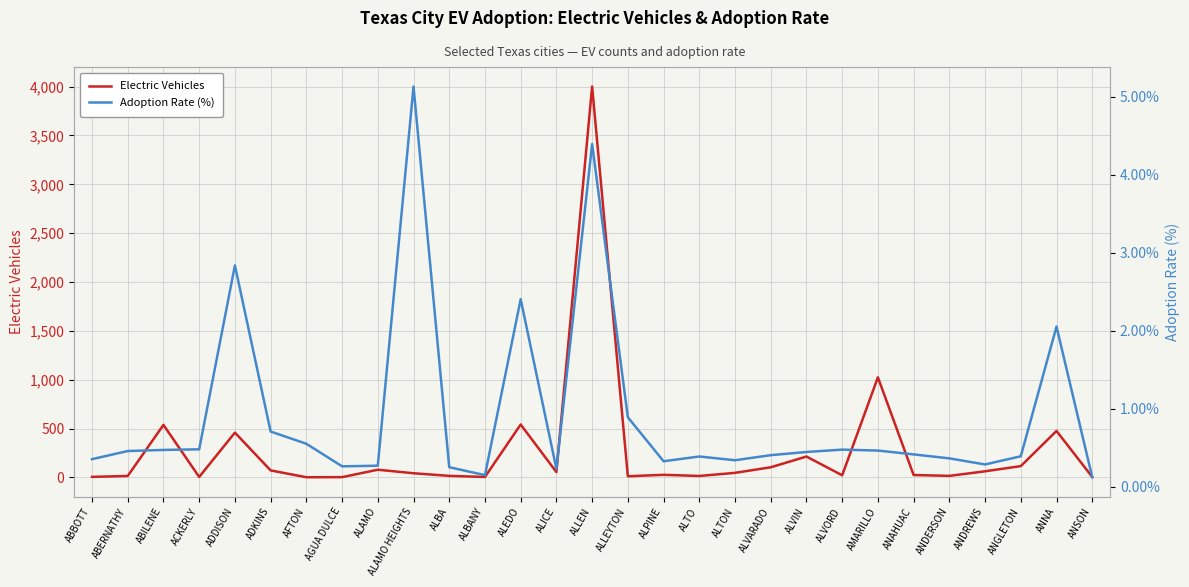

List the labels in order of Electric Vehicles value, smallest first.

AFTON, AGUA DULCE, ACKERLY, ALBANY, ANSON, ABBOTT, ALLEYTON, ABERNATHY, ALTO, ALBA, ANDERSON, ALVORD, ANAHUAC, ALPINE, ALAMO HEIGHTS, ALTON, ALICE, ANDREWS, ADKINS, ALAMO, ALVARADO, ANGLETON, ALVIN, ADDISON, ANNA, ABILENE, ALEDO, AMARILLO, ALLEN